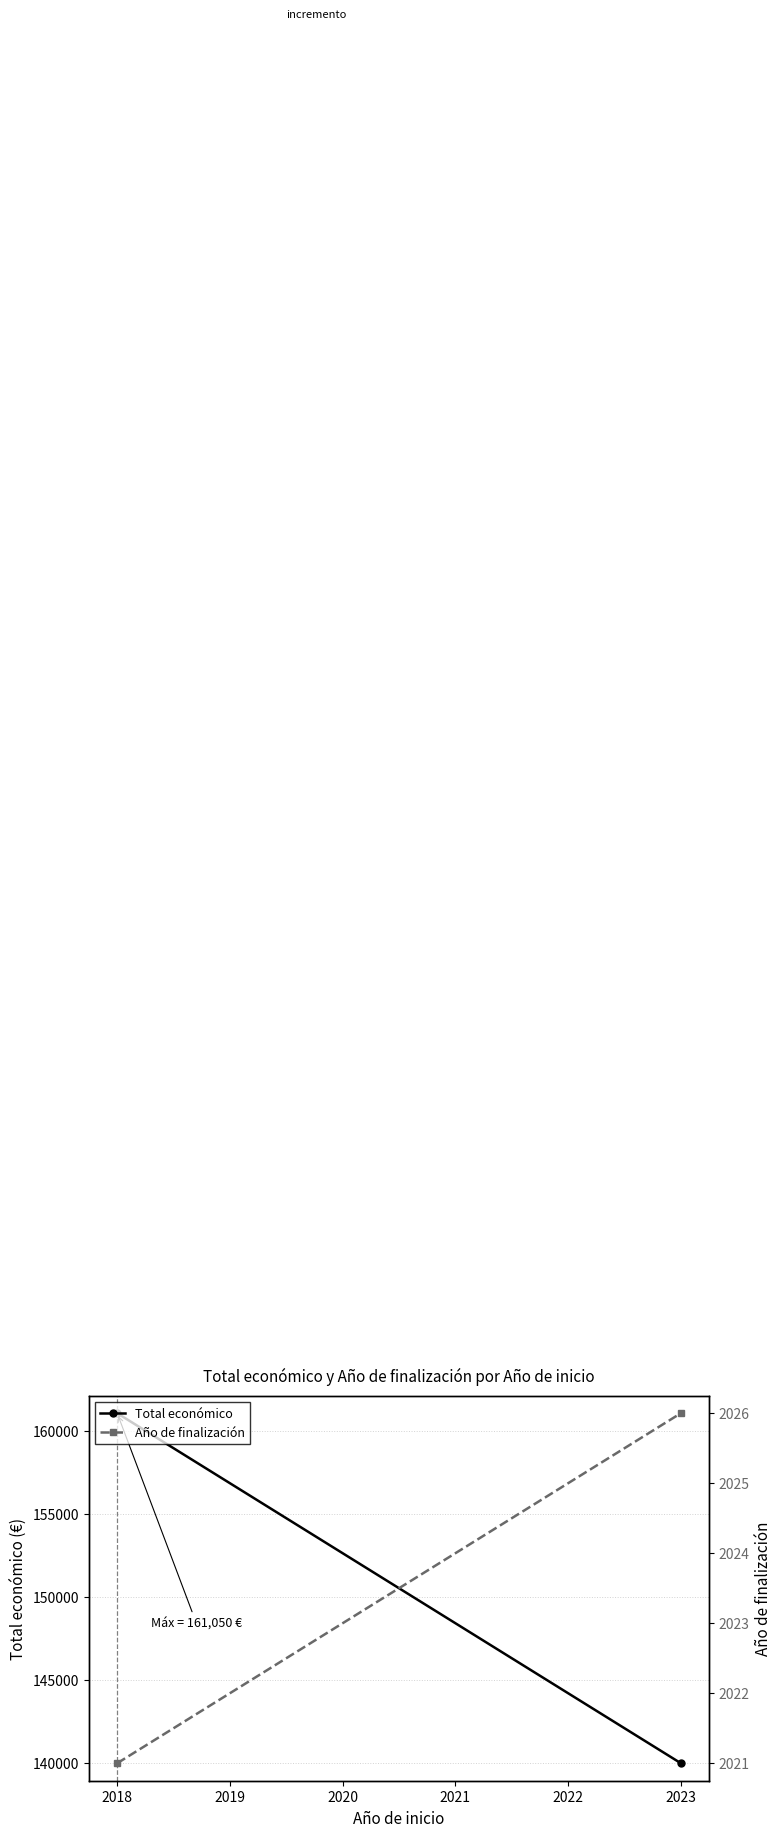

True or false: Total económico has a value of 216358.5 at 2023.

False